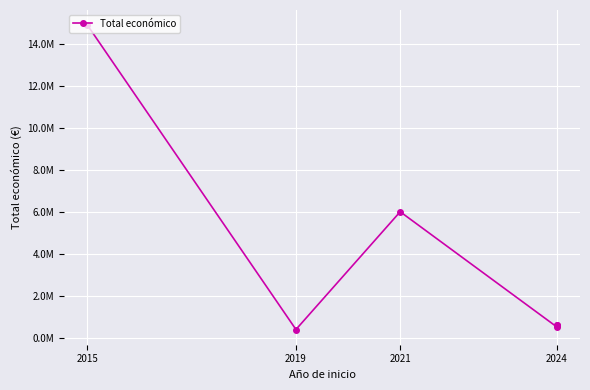

Which has a higher value, 2015 or 2024?

2015